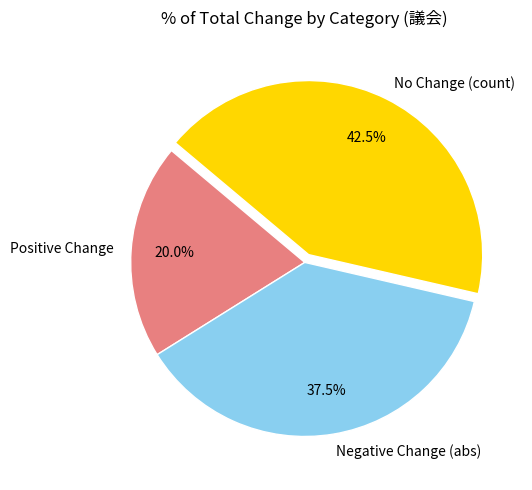

Between Positive Change and No Change (count), which is larger?

No Change (count)